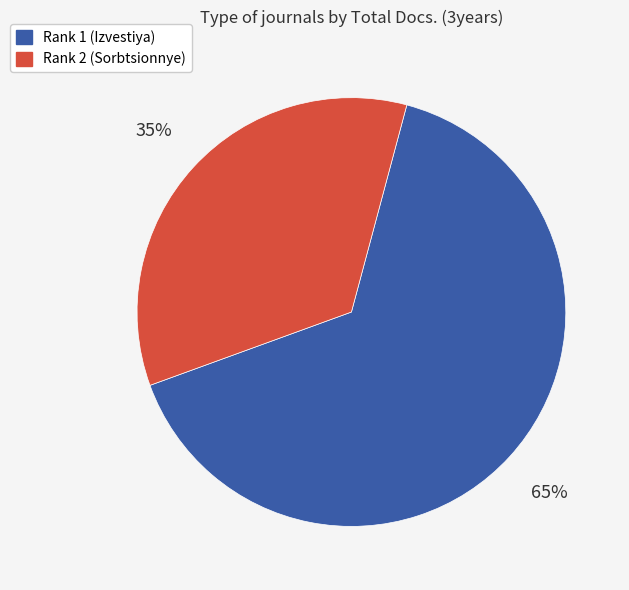

Is the sum of Rank 2 (Sorbtsionnye) and Rank 1 (Izvestiya) greater than half?

Yes